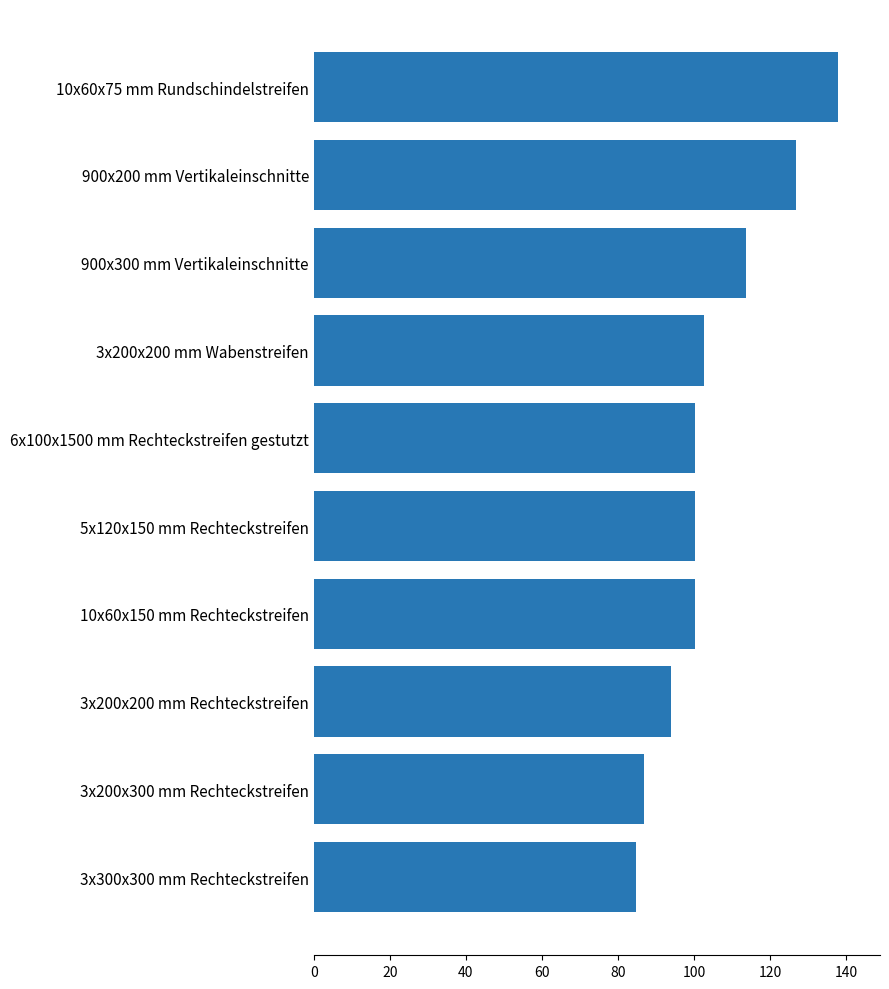

Reading bottom to top, list all the values displayed in this chart.

84.7	86.8	93.9	100.3	100.3	100.3	102.7	113.6	126.9	137.9